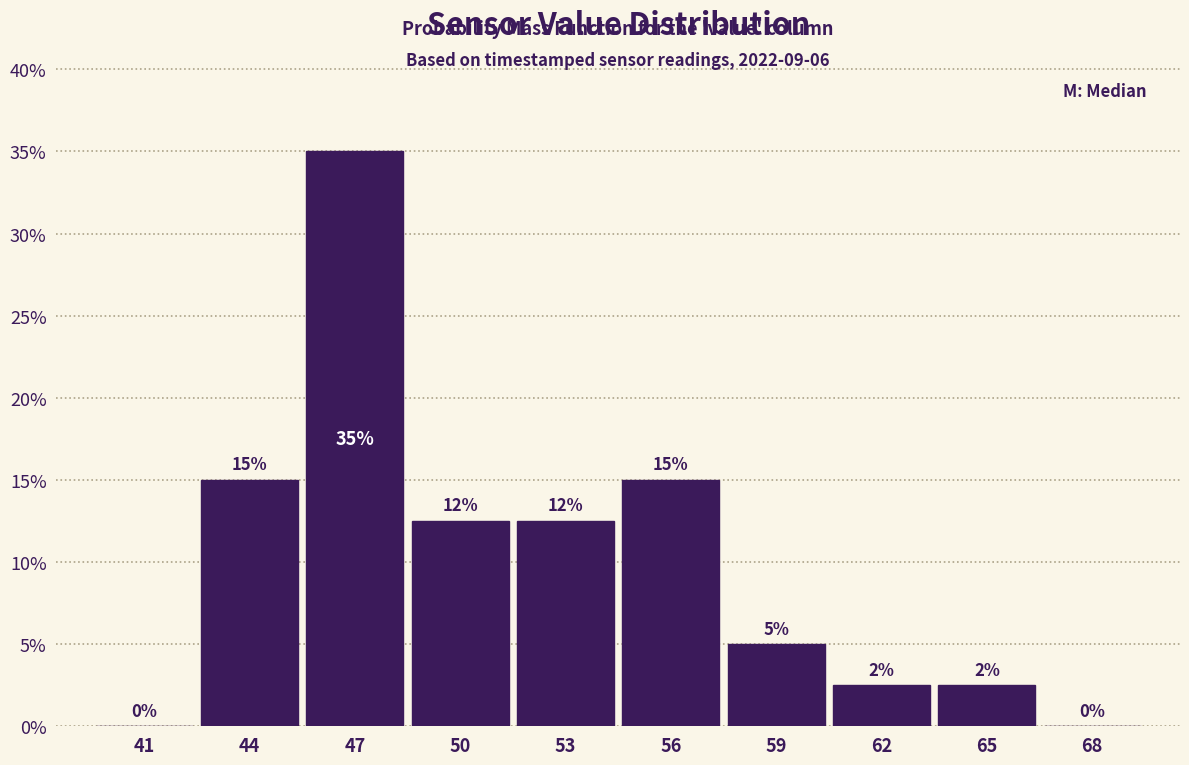

The chart shows a value of 2.5 at 62. True or false?

True